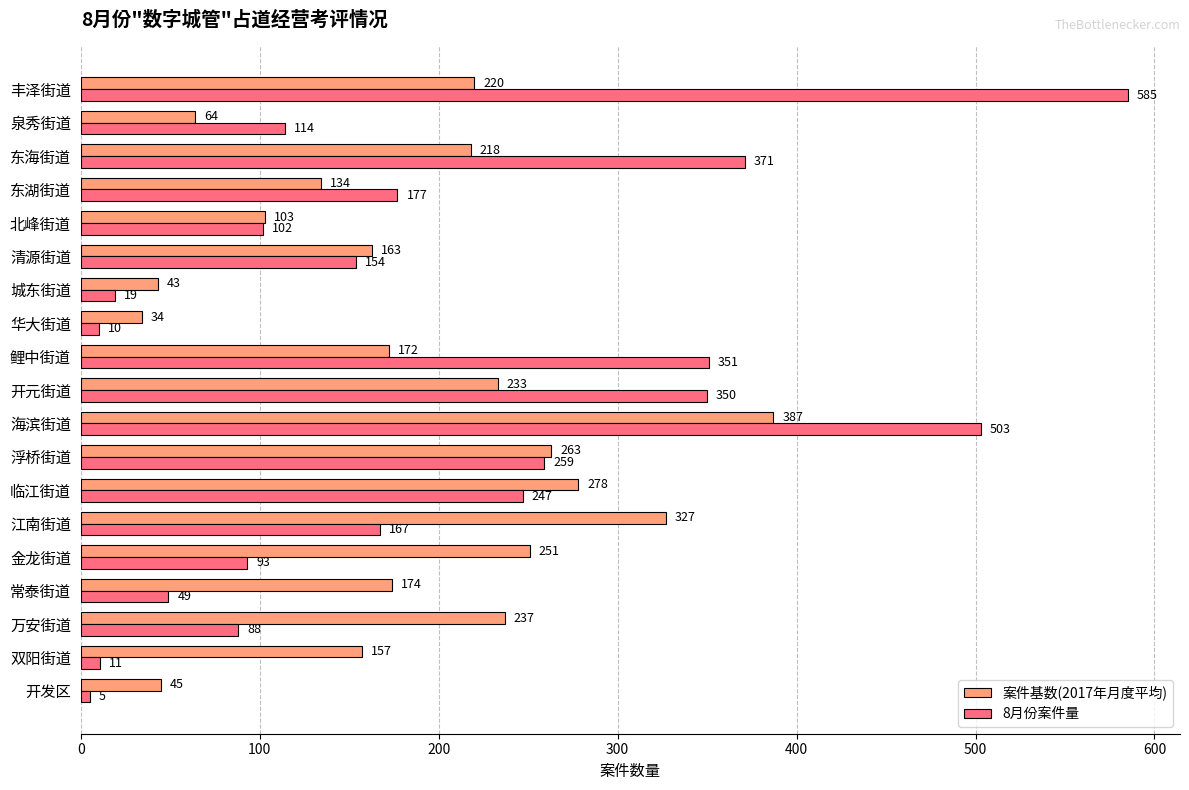

Which series has the widest spread of values?

8月份案件量